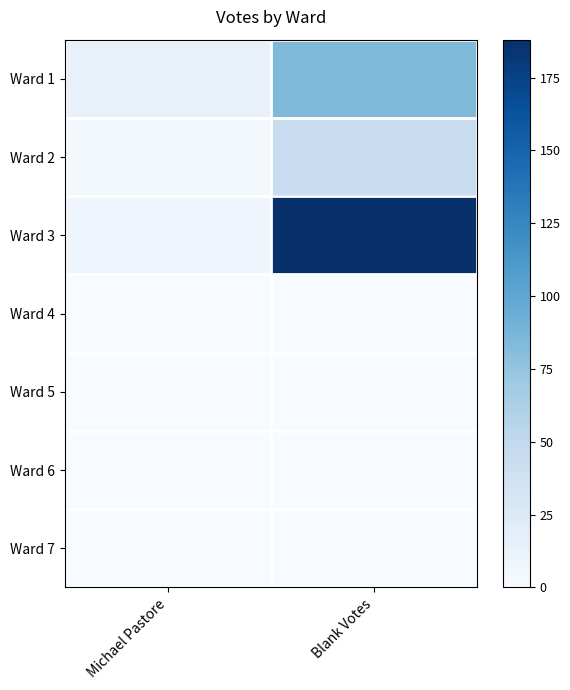

Reading left to right, extract all data points from this chart.

Ward 1: Michael Pastore=14	Blank Votes=84
Ward 2: Michael Pastore=3	Blank Votes=44
Ward 3: Michael Pastore=8	Blank Votes=188
Ward 4: Michael Pastore=0	Blank Votes=0
Ward 5: Michael Pastore=0	Blank Votes=0
Ward 6: Michael Pastore=0	Blank Votes=0
Ward 7: Michael Pastore=0	Blank Votes=0